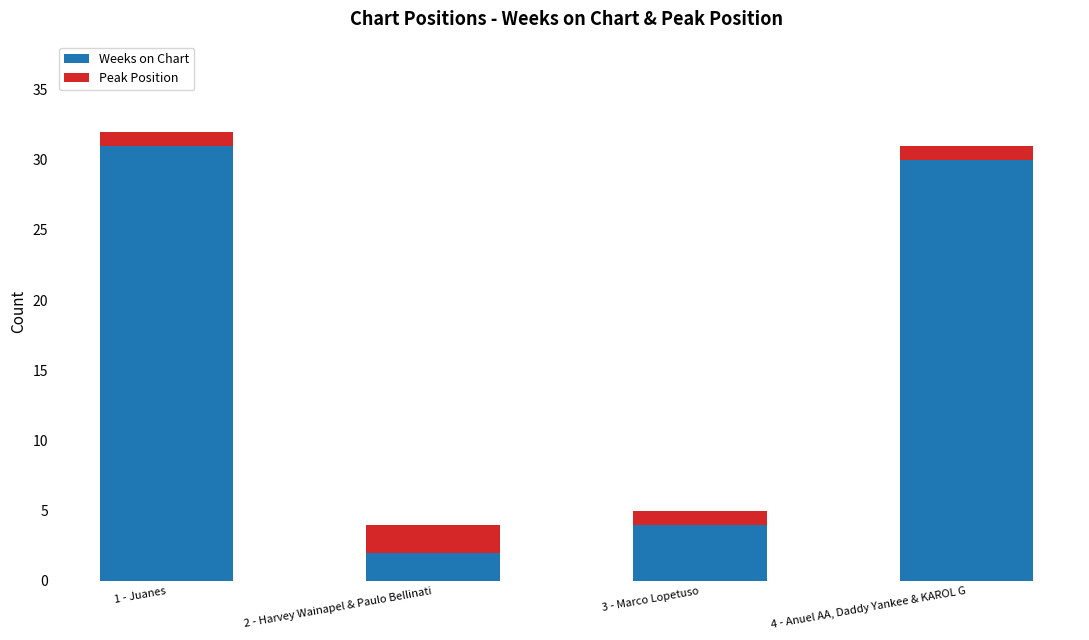

How many bars are there in total?

4